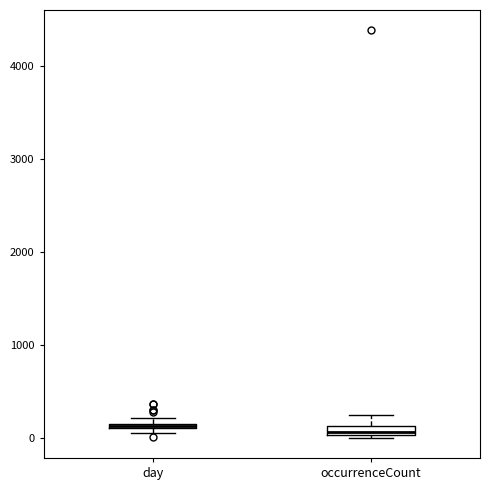

Where is the upper edge of the box for day on the y-axis? The values are not printed on the chart, so give them approximately, as read against the axis.

200